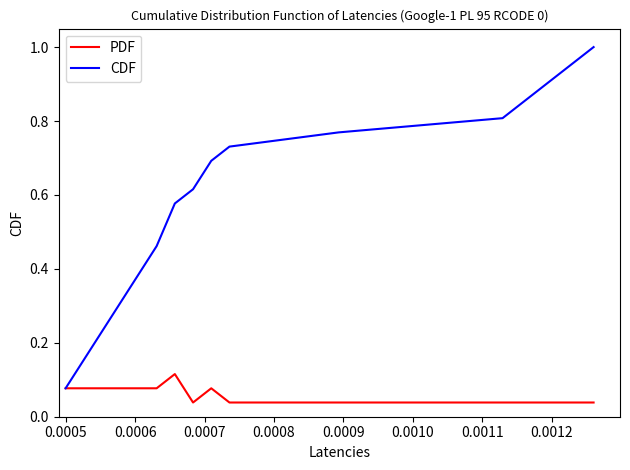

Rank the series by their average value, from highest to lowest.

CDF, PDF